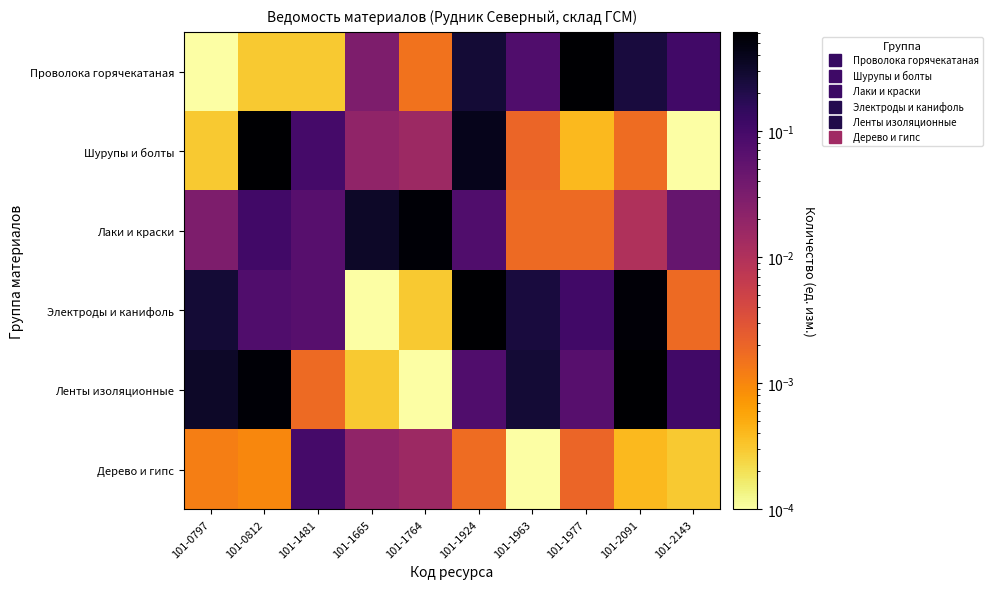

Which series has the widest spread of values?

Проволока горячекатаная